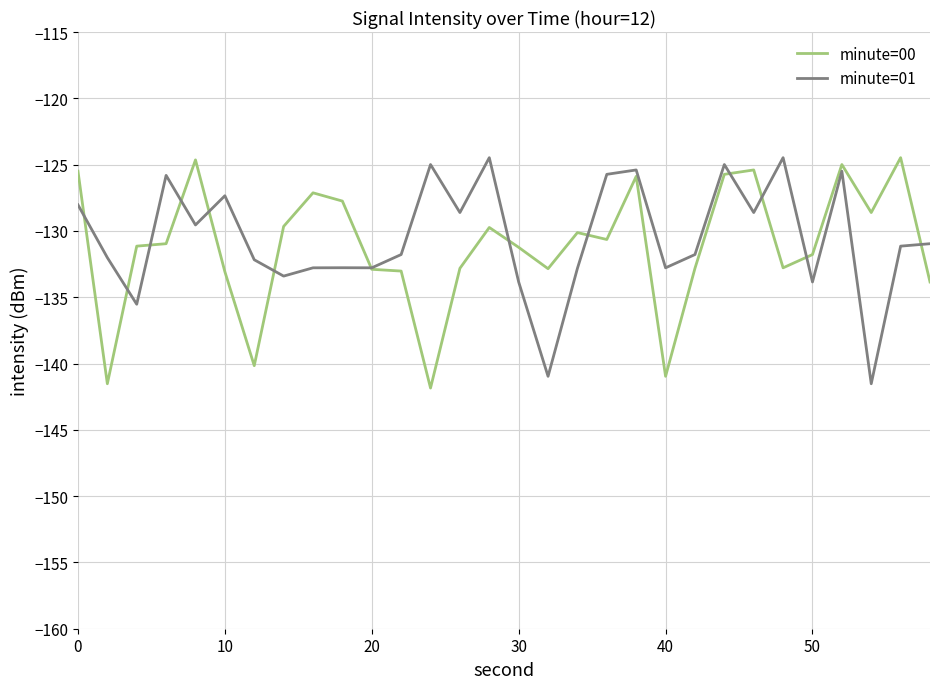

What is the sum of all minute=01 values?

-3916.5